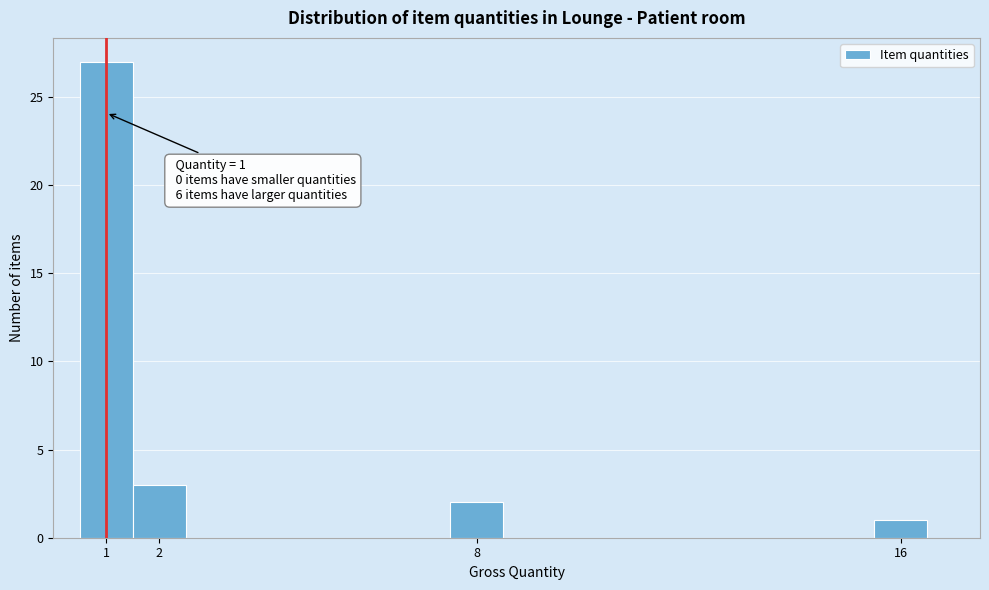

Over which range of the x-axis is the bar tallest?

0.5 to 1.5